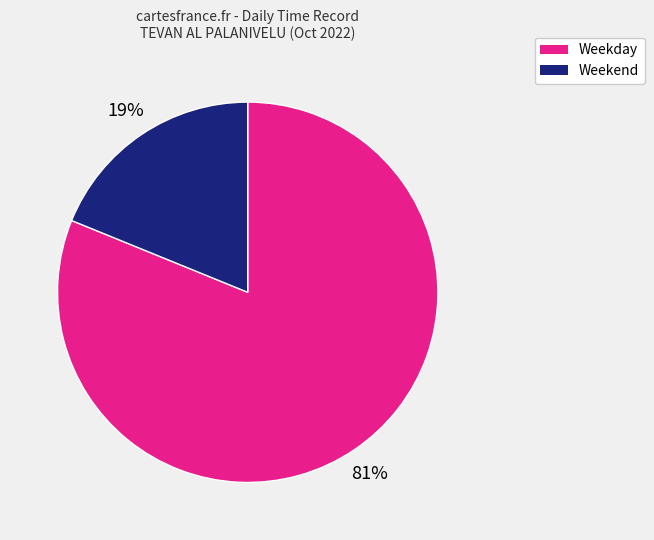

To the nearest percent, what is the difference between the largest and smallest slice percentages?

62%